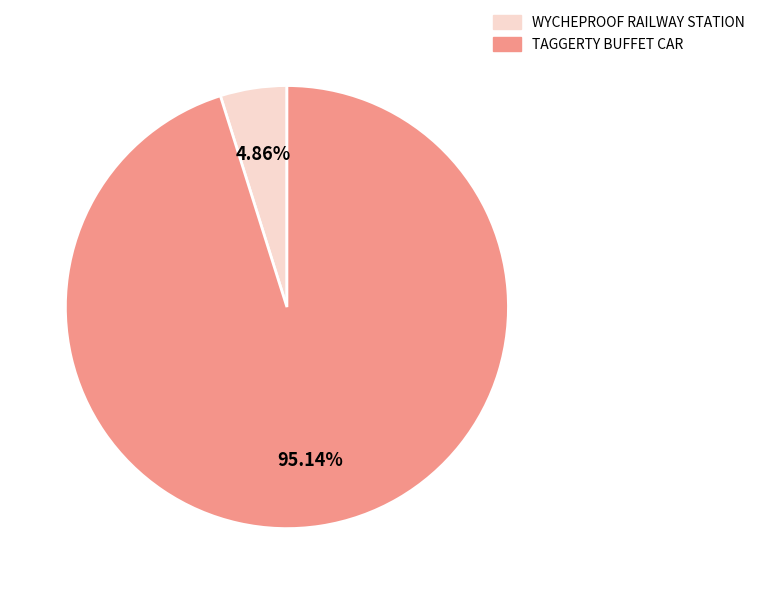

To the nearest percent, what is the difference between the WYCHEPROOF RAILWAY STATION and TAGGERTY BUFFET CAR slice percentages?

90%